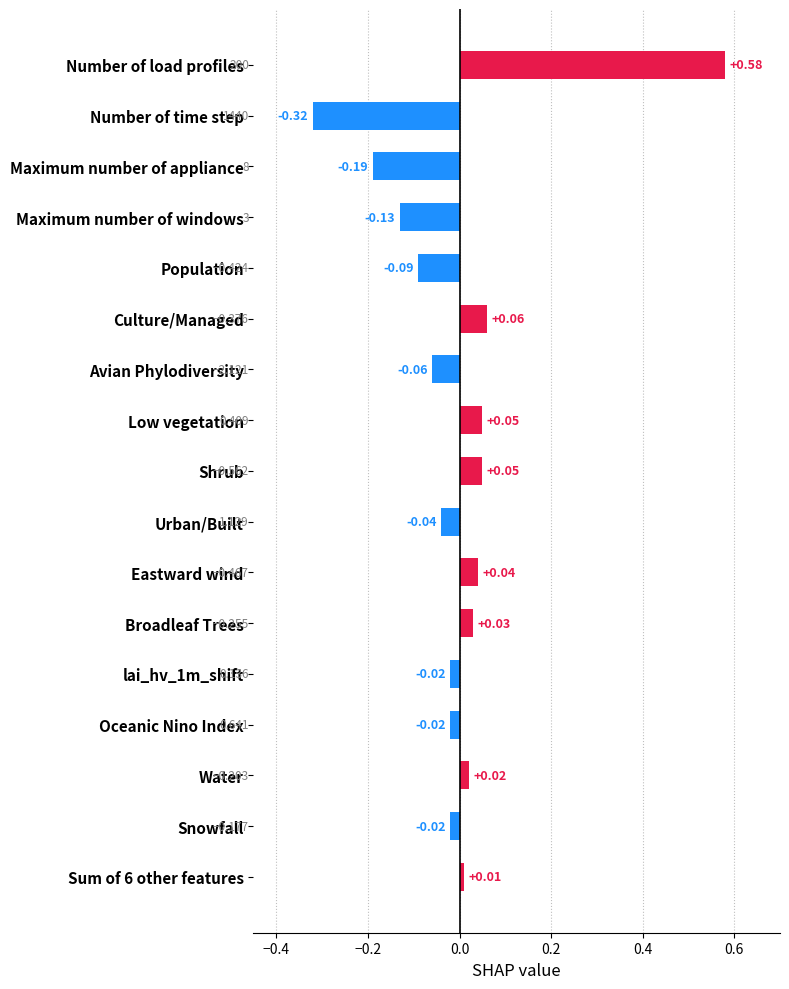

At which category does the chart reach its minimum across all series?

Number of time step